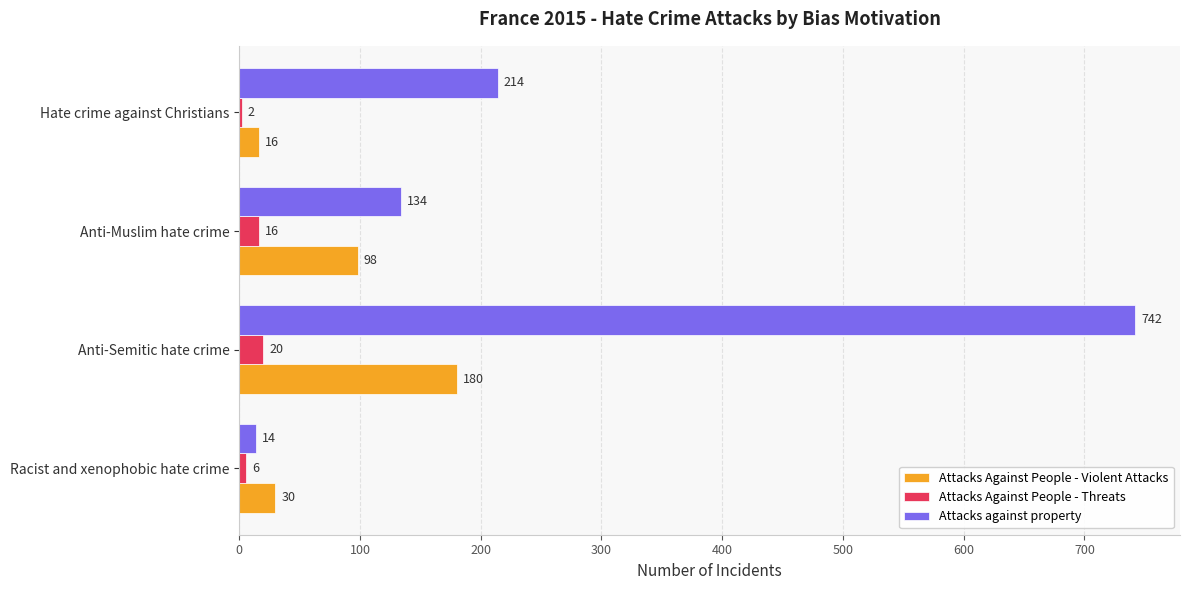

Which series has the largest total across all categories?

Attacks against property